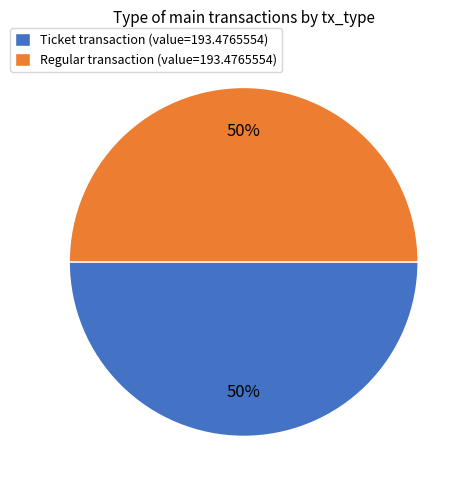

Approximately how many times larger is the value at Regular transaction (value=193.4765554) compared to Ticket transaction (value=193.4765554)?

1.0